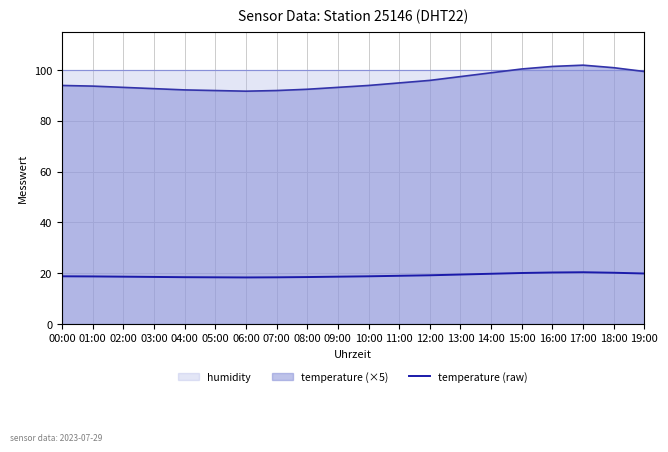

What is the label of the 16th point from the left?

15:00